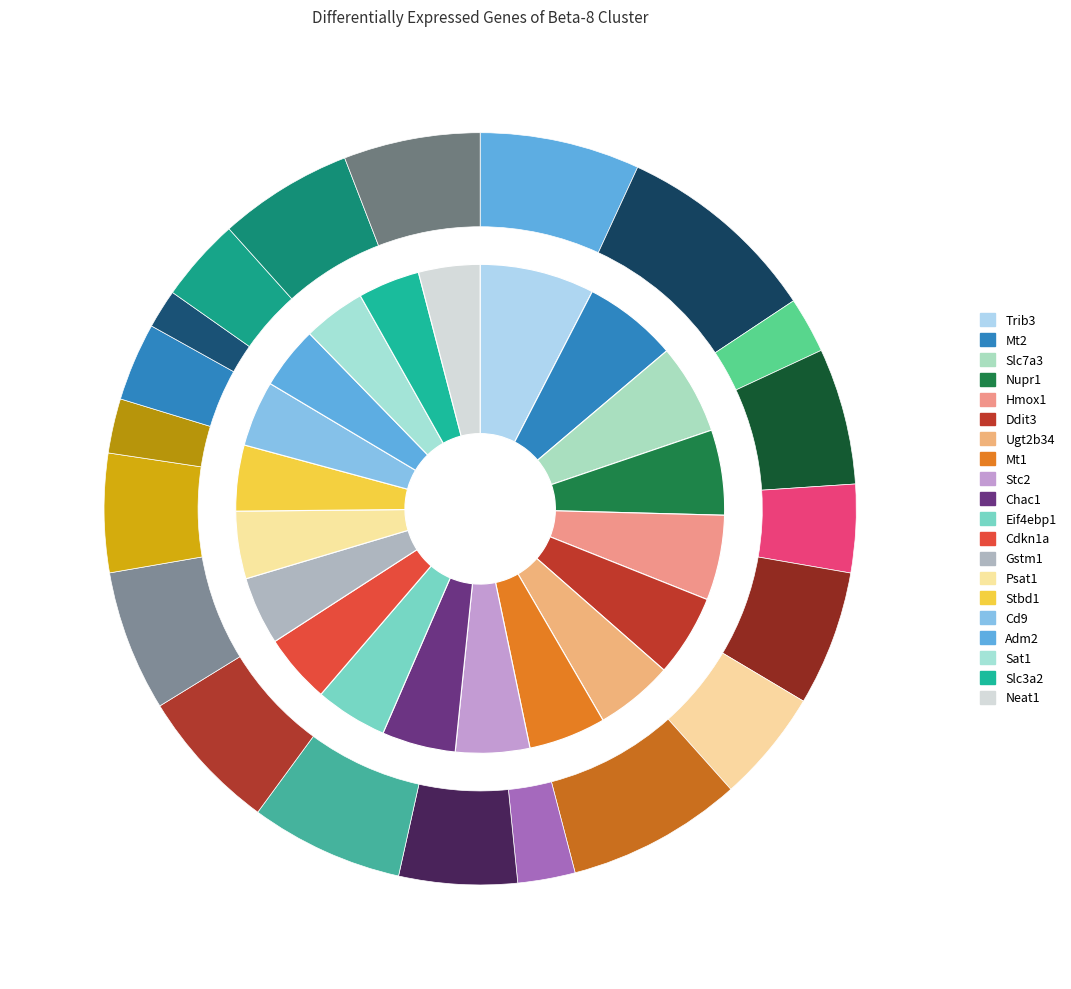

What percentage is the Slc7a3 slice, to the nearest percent?

6%